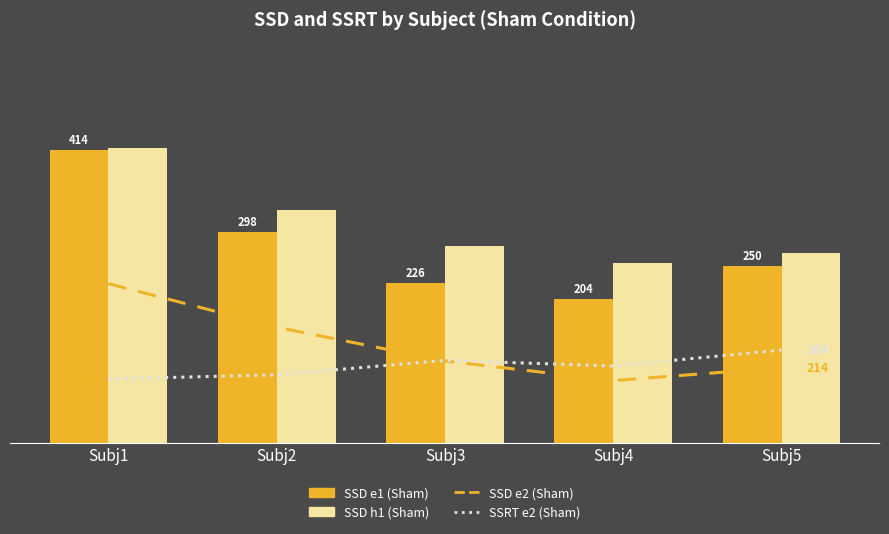

Between Subj3 and Subj5, which is larger?

Subj5